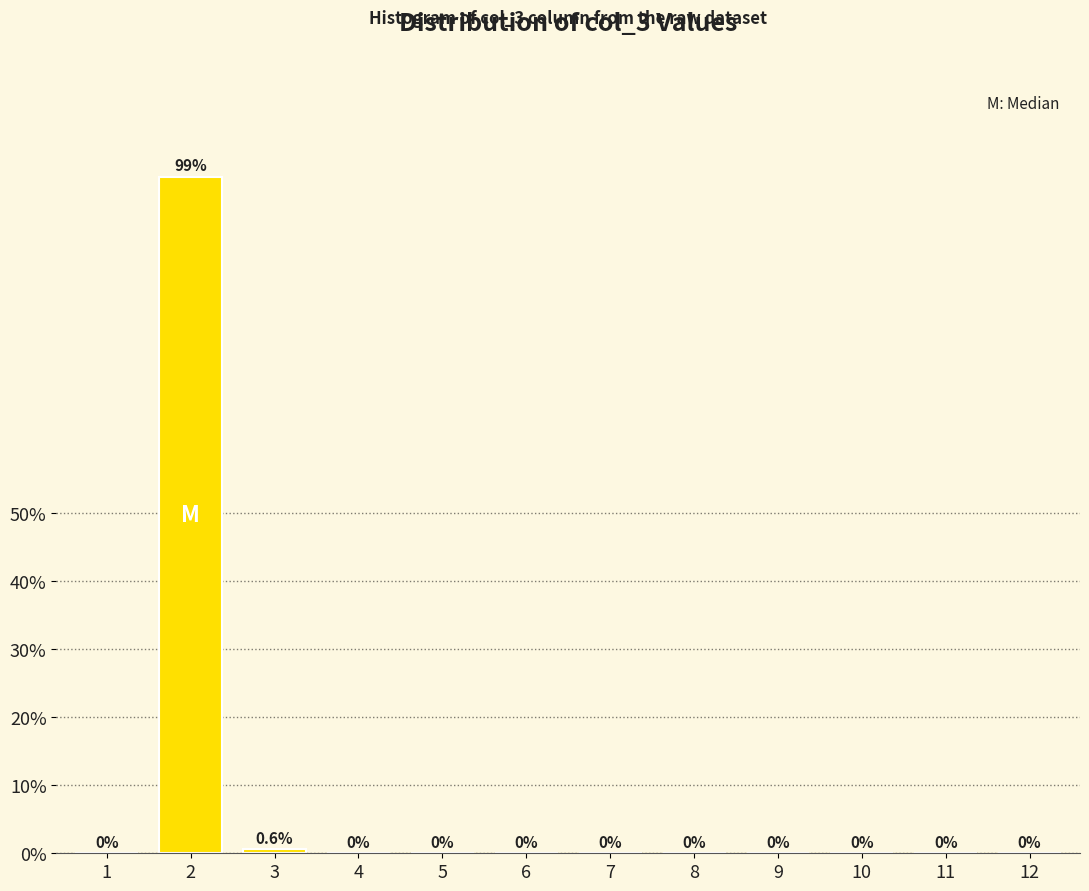

Reading right to left, transcribe all the data shown in this chart.

12=0.0	11=0.0	10=0.0	9=0.0	8=0.0	7=0.0	6=0.0	5=0.0	4=0.0	3=0.6	2=99.4	1=0.0